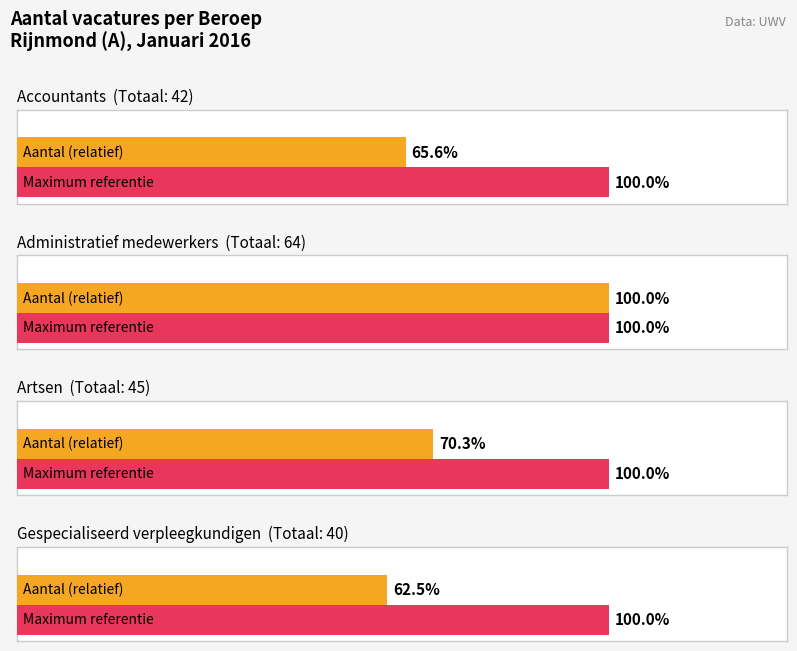

What is the label of the 3rd bar from the right?

Administratief medewerkers